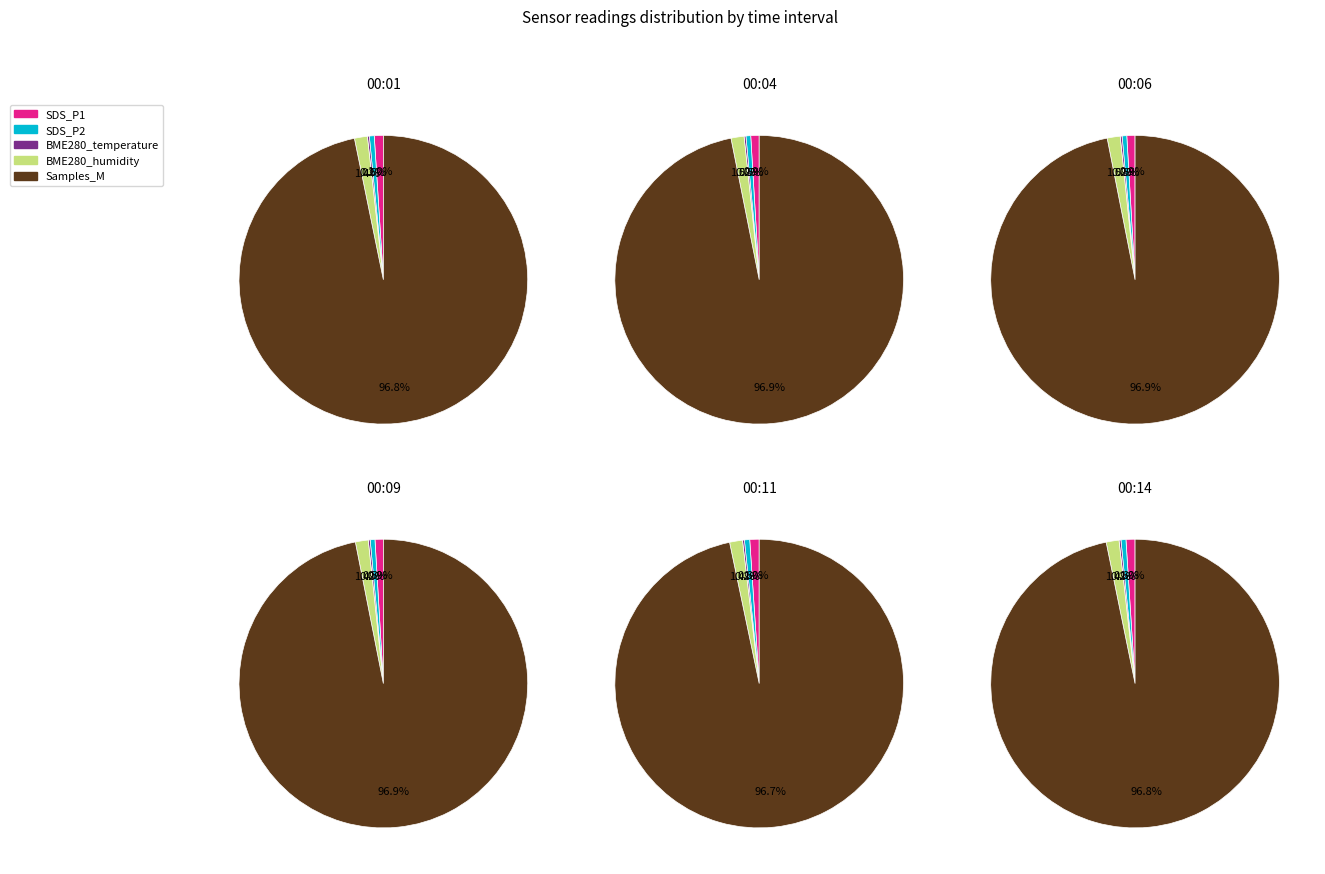

Which series changed the most between 0 and 3?

Samples